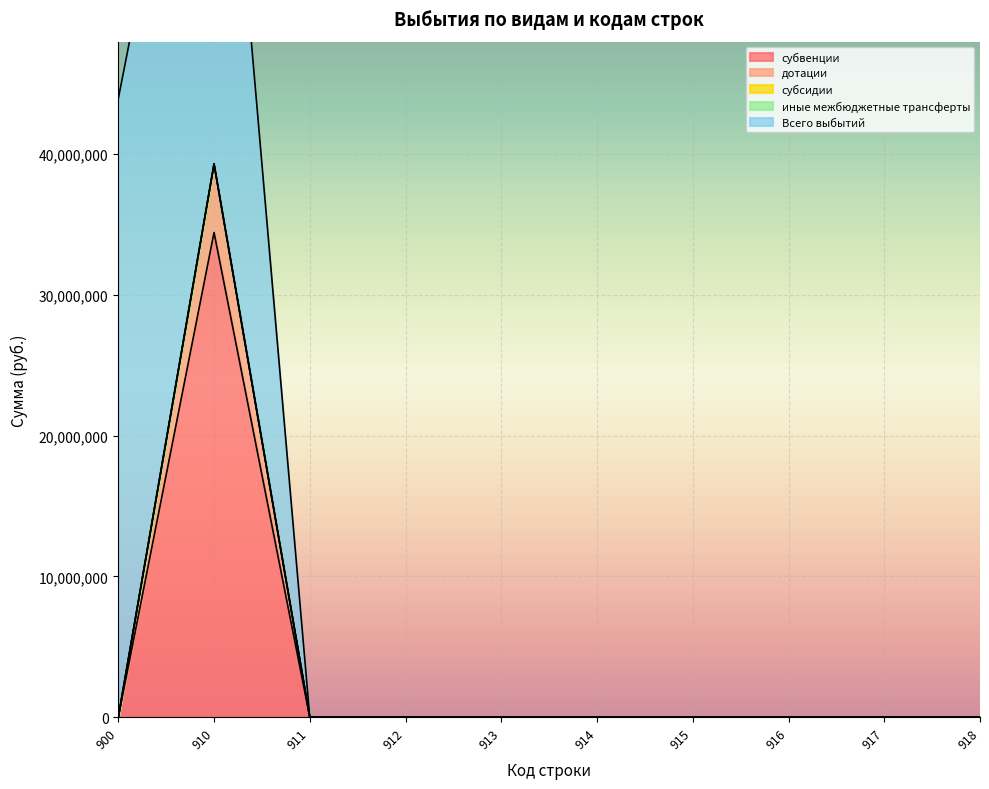

Count the number of data series in this chart.

5